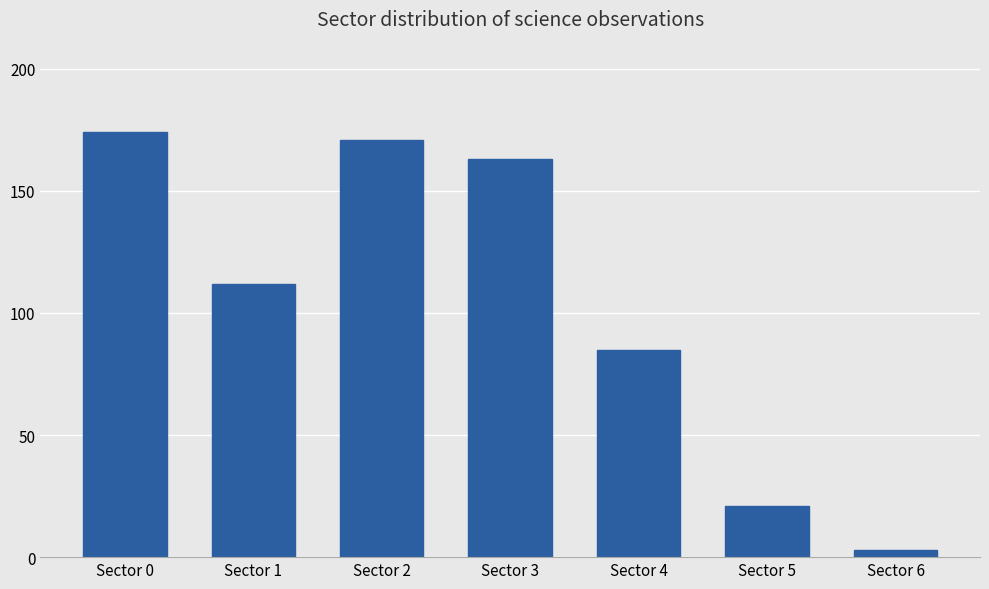

Are the bars grouped side by side (vs. stacked)?

No